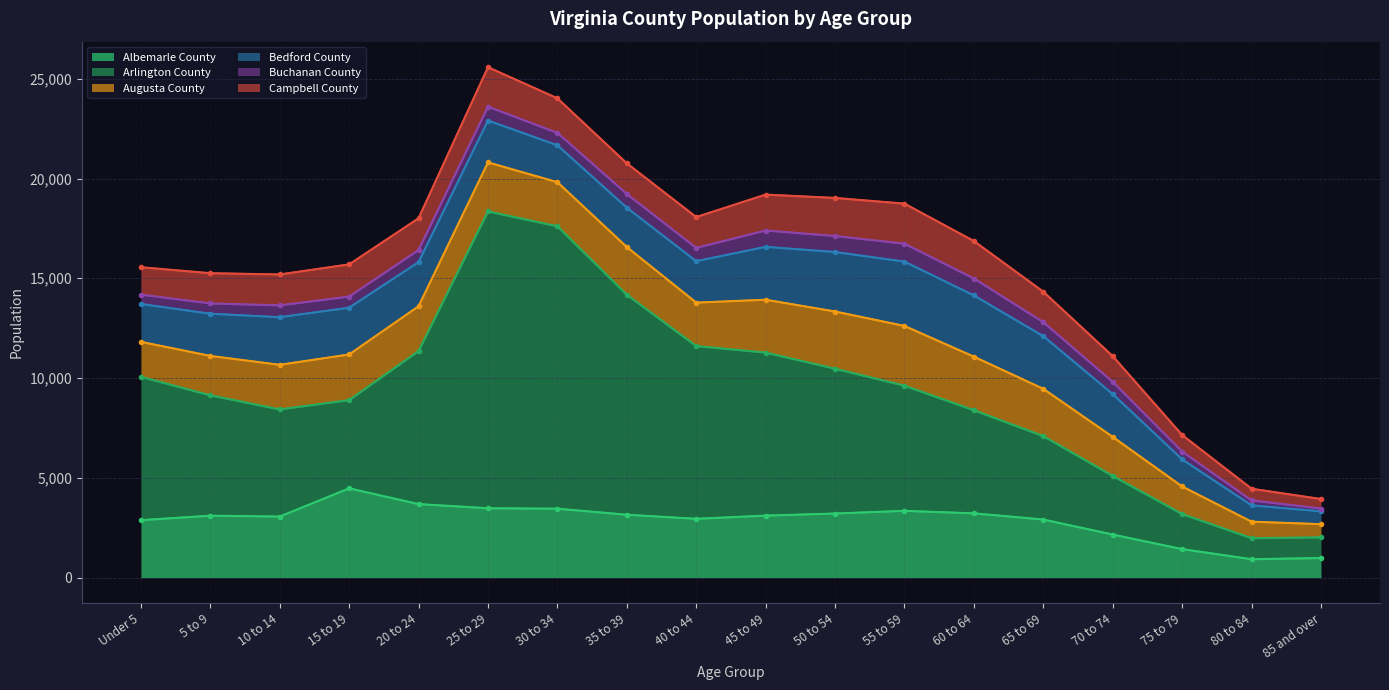

Reading right to left, transcribe all the data shown in this chart.

Albemarle County (line): 982	922	1428	2157	2911	3220	3346	3211	3107	2947	3151	3453	3476	3684	4473	3059	3102	2878
Arlington County (line): 2017	1975	3185	5096	7090	8387	9617	10467	11277	11603	14176	17604	18350	11352	8893	8428	9135	10060
Augusta County (line): 2679	2803	4567	7053	9460	11072	12612	13335	13926	13780	16566	19816	20808	13598	11182	10664	11110	11815
Bedford County (line): 3322	3622	5927	9196	12100	14140	15835	16316	16576	15857	18537	21665	22906	15811	13526	13050	13225	13713
Buchanan County (line): 3463	3868	6315	9808	12801	14989	16733	17118	17394	16521	19226	22288	23601	16414	14081	13642	13740	14181
Campbell County (line): 3939	4454	7145	11097	14327	16866	18741	19026	19194	18068	20761	24019	25579	18007	15697	15192	15255	15554